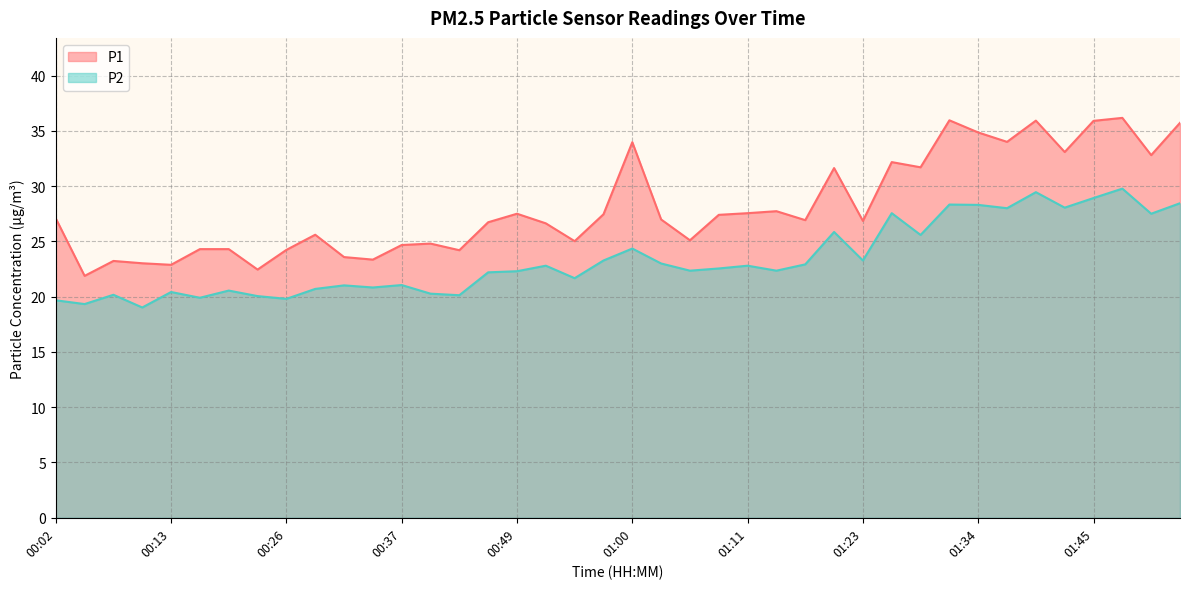

What are all the series names shown in the legend?

P1, P2